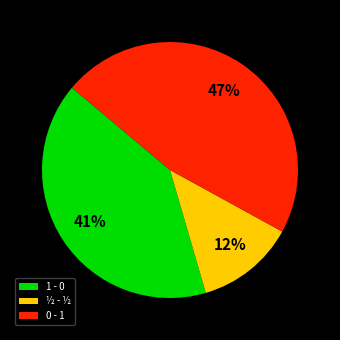

Which category has the smallest portion of the pie?

½ - ½